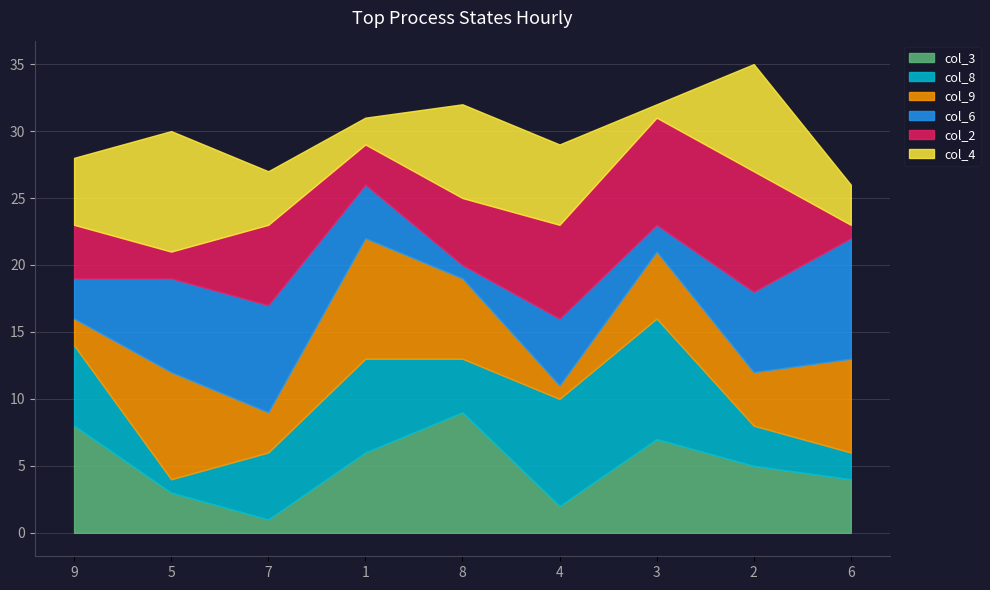

What is the maximum value for col_8?

9